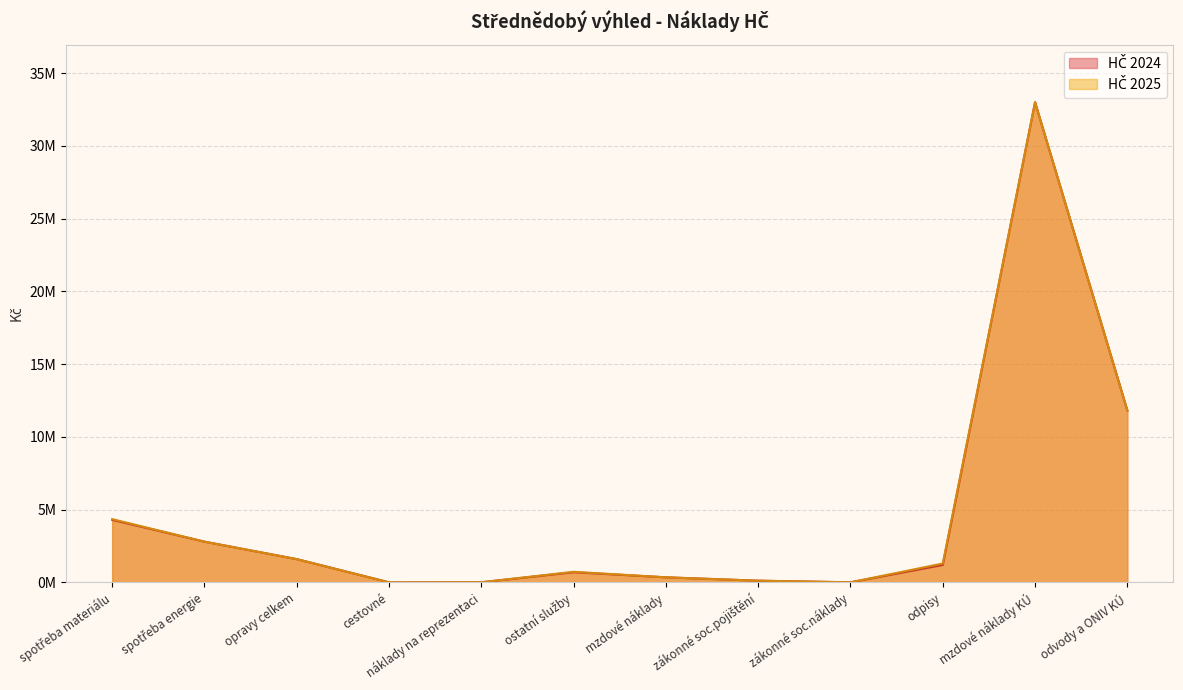

Reading right to left, list all the values displayed in this chart.

HČ 2025: 11814000	33000000	1300000	7000	118300	350000	730000	10000	5000	1600000	2800000	4350000
HČ 2024: 11814000	33000000	1200000	7000	118300	350000	700000	10000	5000	1600000	2800000	4300000